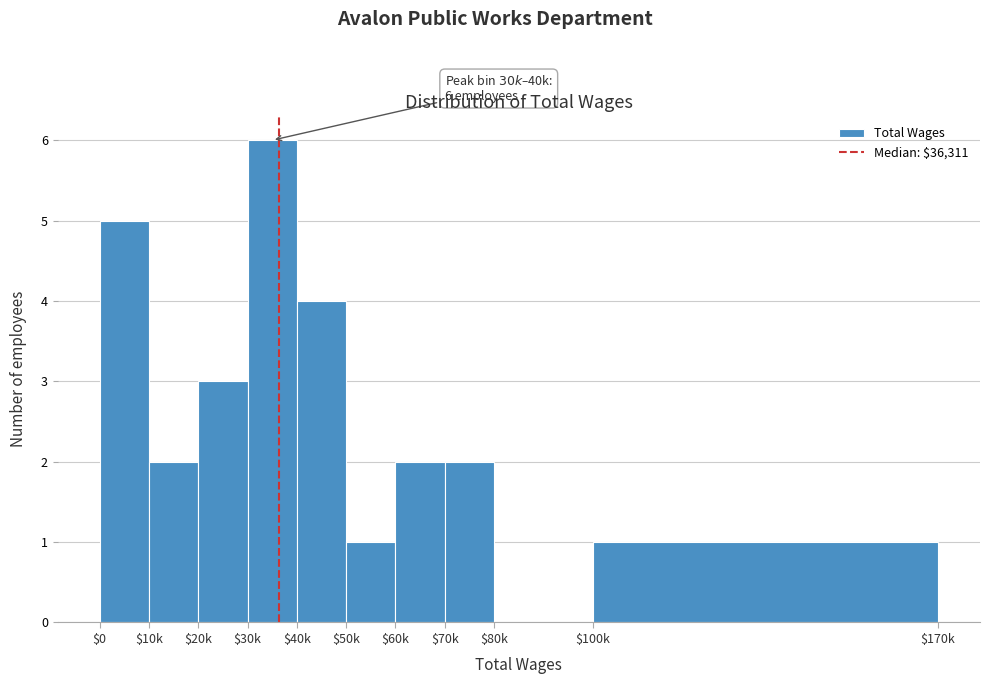

True or false: the data shows 6 at $30k.

True